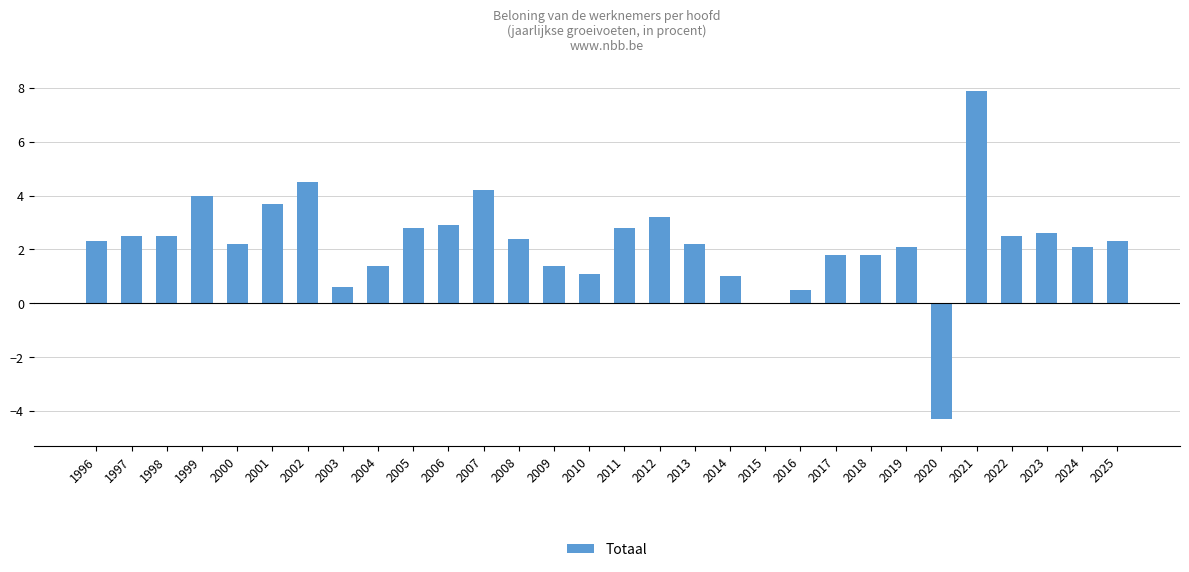

What is the approximate value at 2021?

7.9